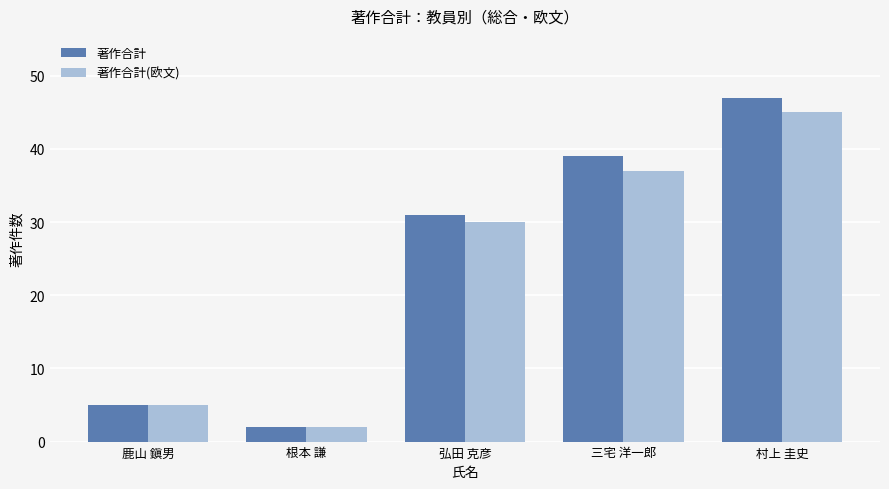

What is the minimum value shown in the chart?

2